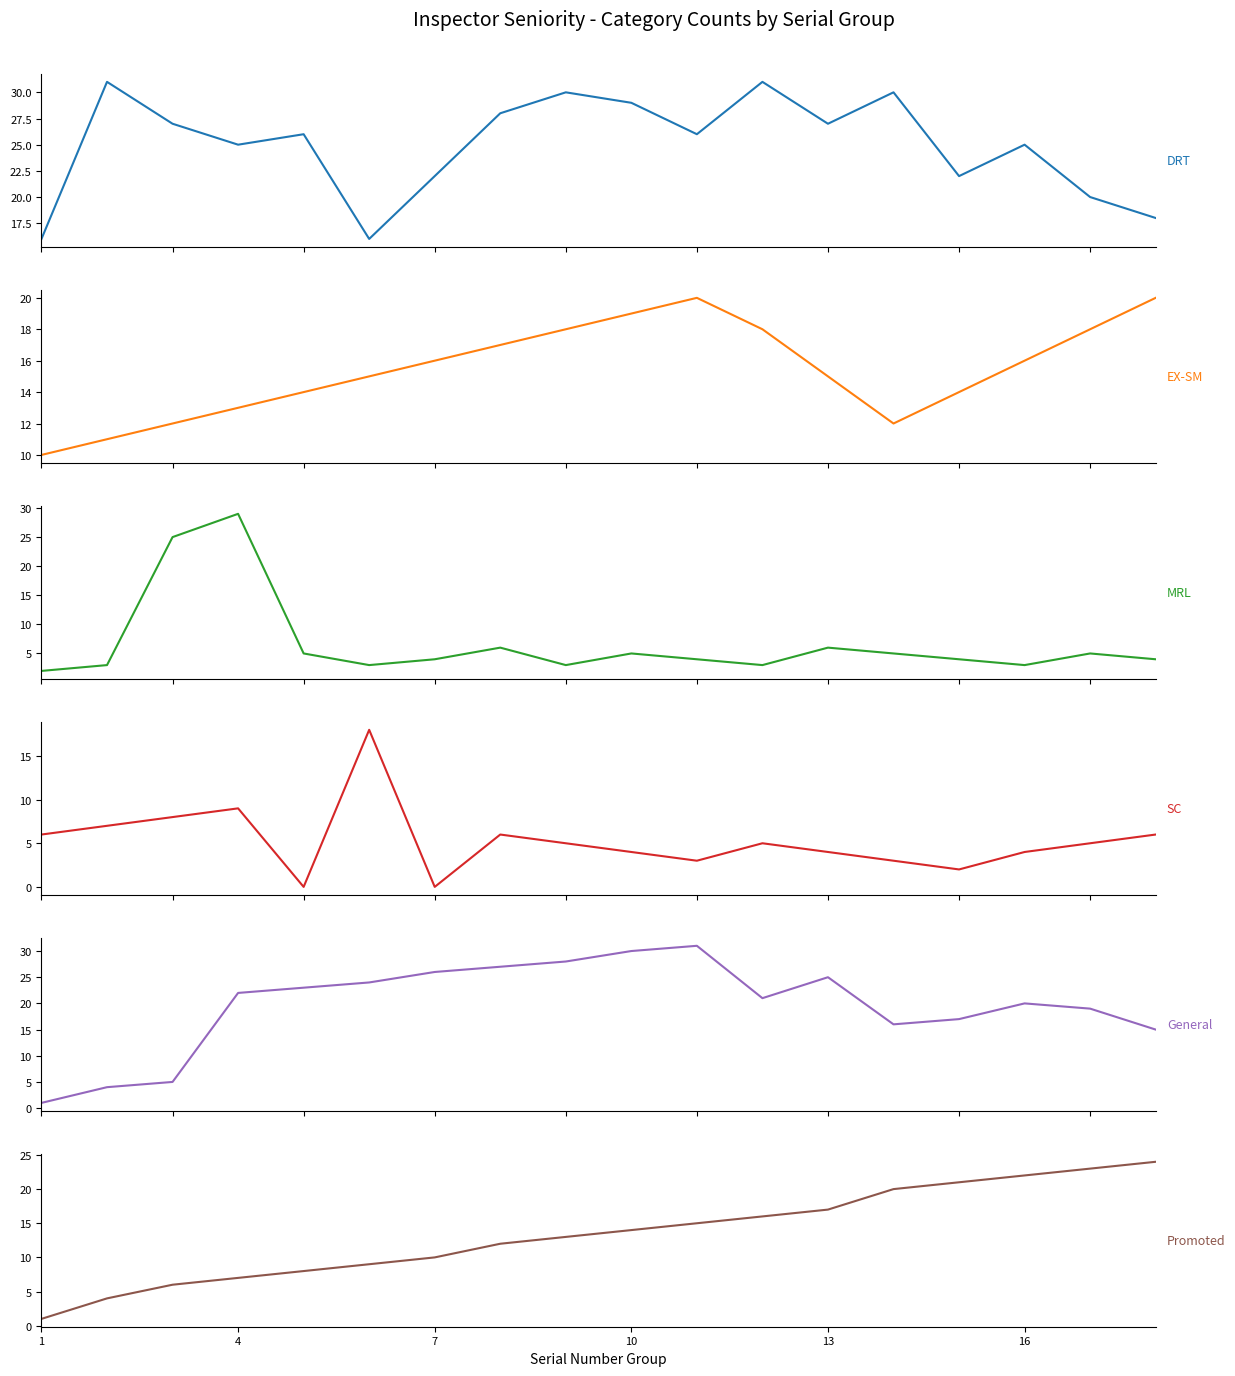

What is the value of the Promoted point at the 16th from the left?

22